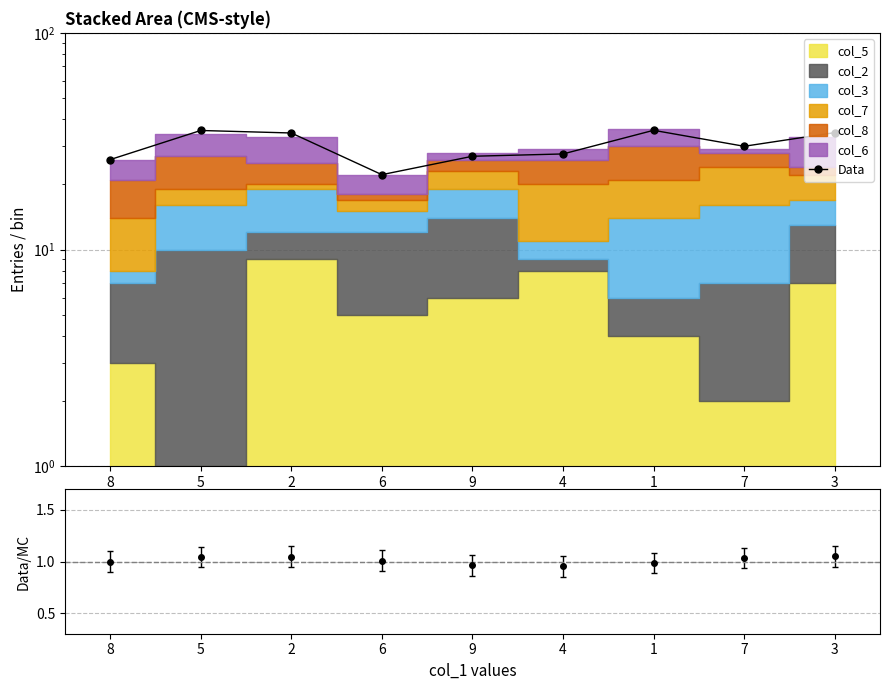

What is the label of the 9th point from the left?

3